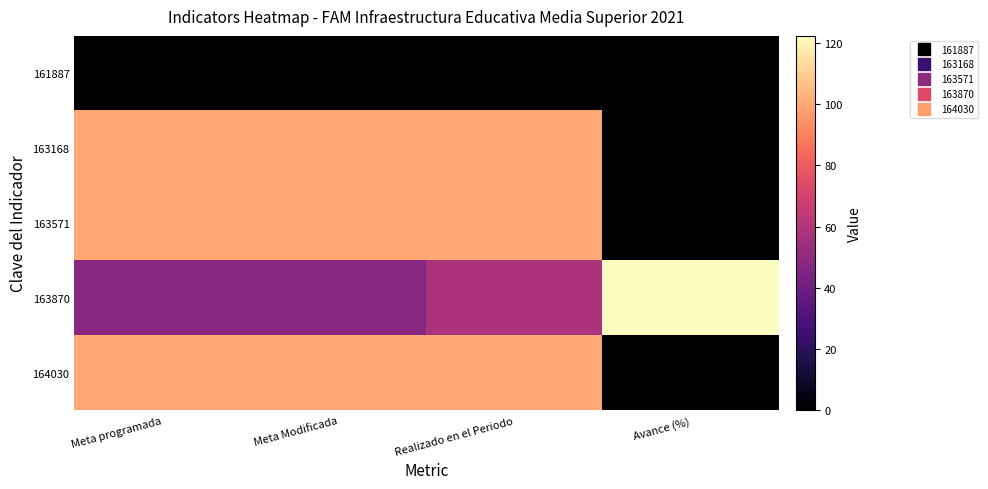

What is the spread (max minus min) of values at Meta Modificada?

100.0